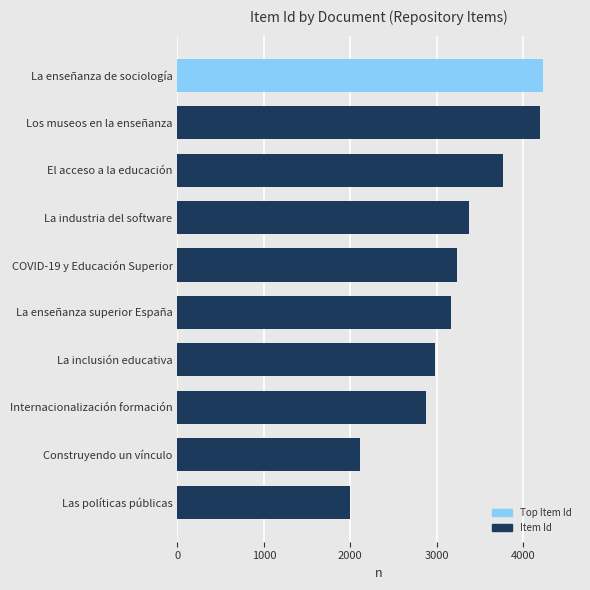

What is the ratio of the value at La enseñanza superior España to the value at Internacionalización formación?

1.1